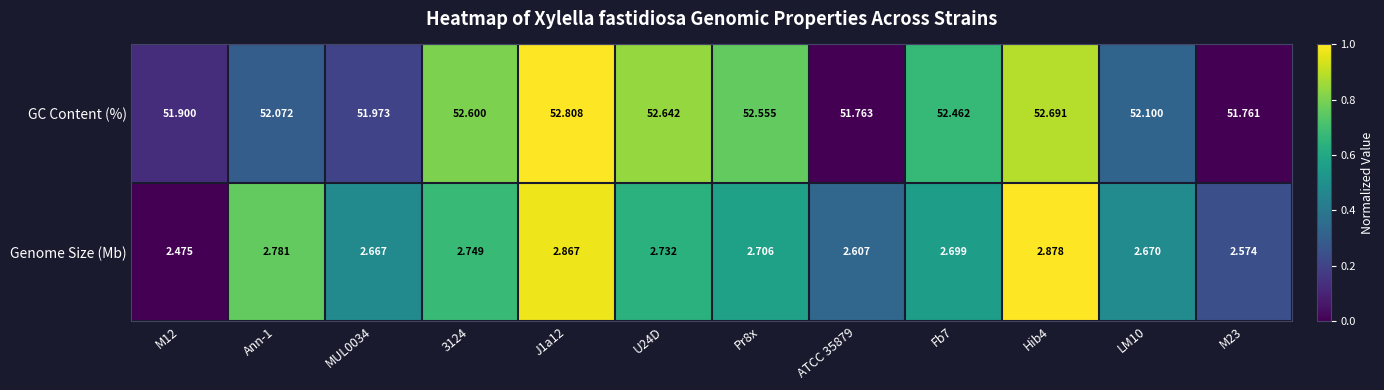

Rank the series by their maximum value, from lowest to highest.

Genome Size (Mb), GC Content (%)